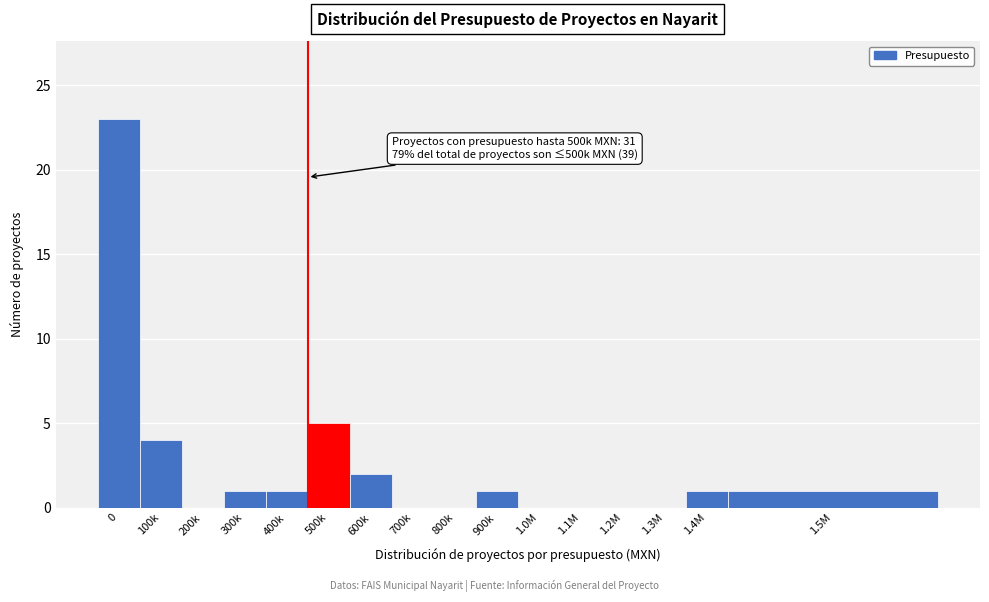

Reading left to right, extract all data points from this chart.

0=23	100k=4	200k=0	300k=1	400k=1	500k=5	600k=2	700k=0	800k=0	900k=1	1.0M=0	1.1M=0	1.2M=0	1.3M=0	1.4M=1	1.5M=1